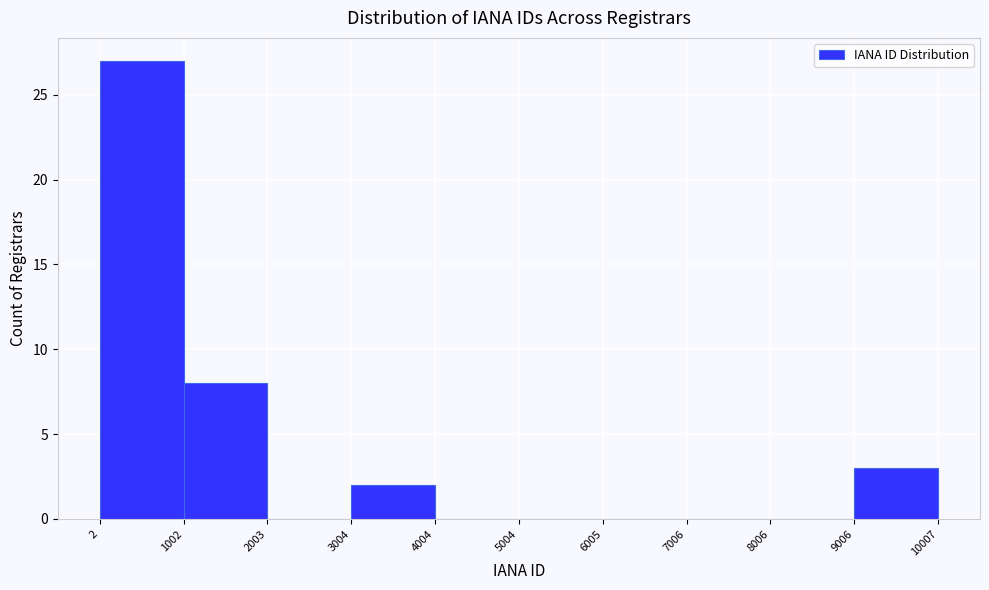

Reading left to right, list every bar in this chart as the range it spans on the x-axis followed by its height. The values are not printed on the chart, so give them approximately, as read against the axis.

2 to 1002: 27
1002 to 2003: 8
2003 to 3004: 0
3004 to 4004: 2
4004 to 5004: 0
5004 to 6005: 0
6005 to 7006: 0
7006 to 8006: 0
8006 to 9006: 0
9006 to 10007: 3